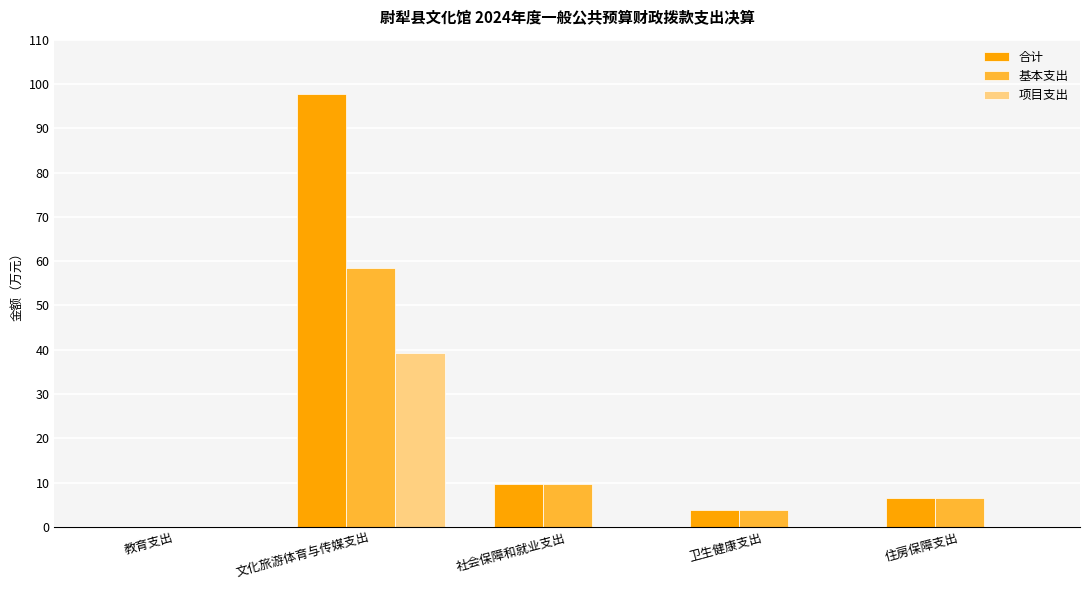

Which series changed the most between 文化旅游体育与传媒支出 and 卫生健康支出?

合计